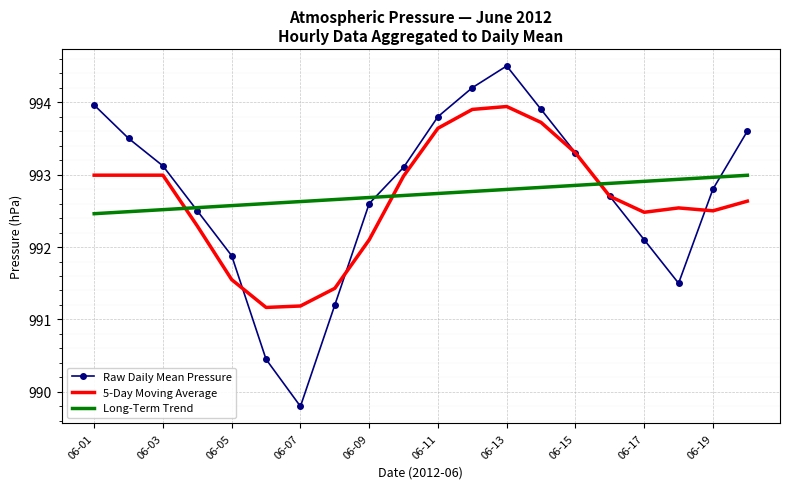

True or false: Long-Term Trend and 5-Day Moving Average intersect in this chart.

True